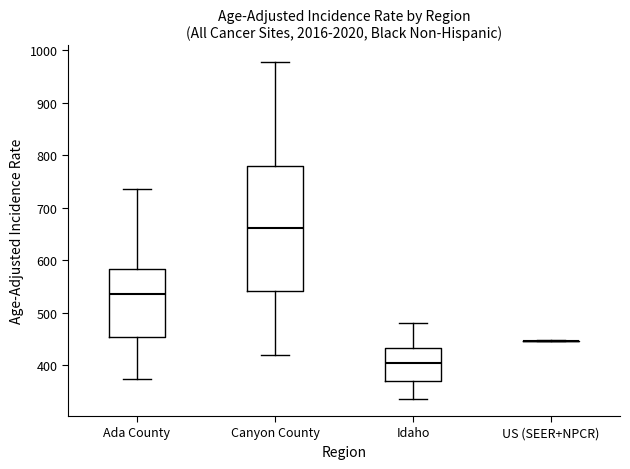

Comparing the boxes themselves (not the whiskers), which one is the tallest?

Canyon County